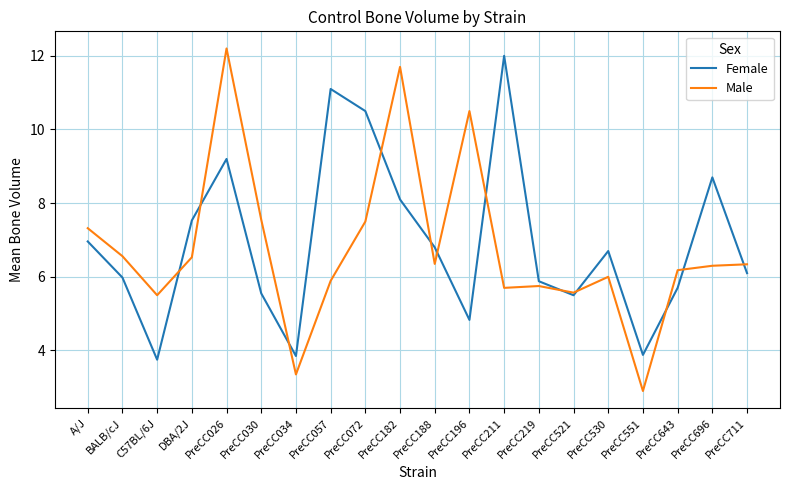

At which label does Male reach its minimum?

PreCC551